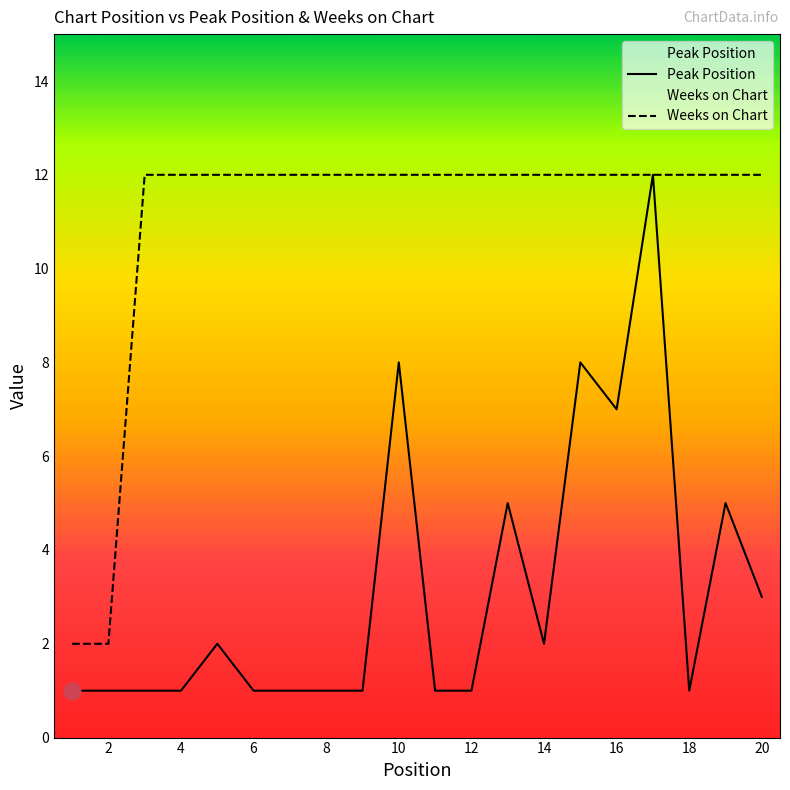

True or false: Peak Position and Weeks on Chart cross at least once.

False